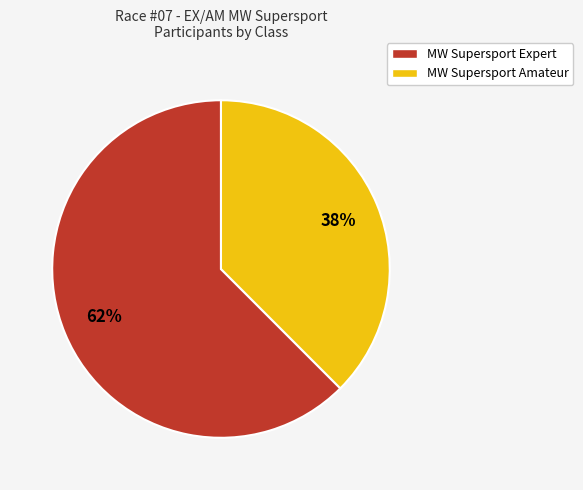

To the nearest percent, what is the average slice percentage?

50%